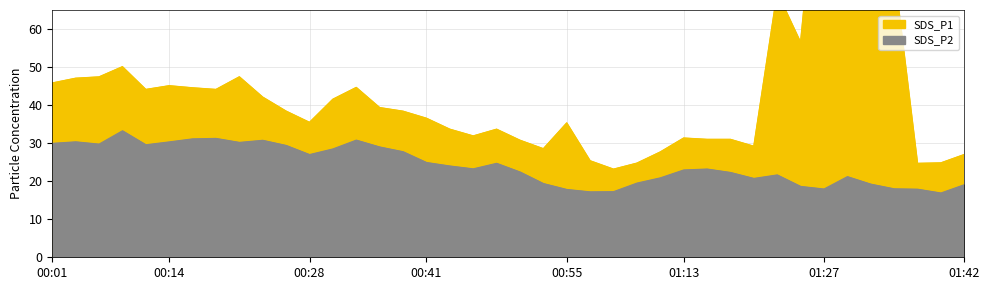

What is the greatest value displayed?

225.7